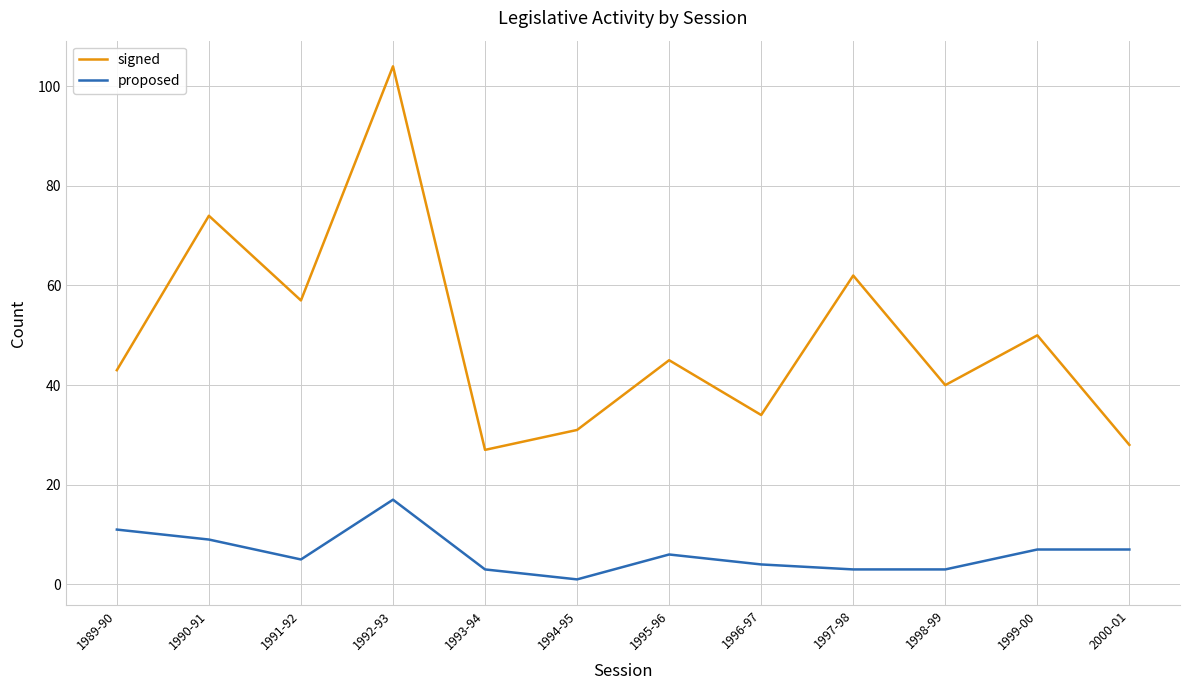

True or false: signed and proposed cross at least once.

False